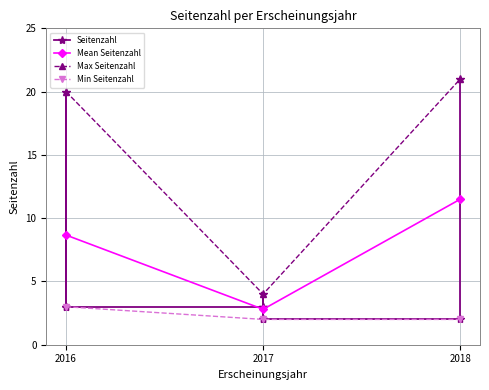

Reading left to right, transcribe all the data shown in this chart.

3	20	3	3	2	4	3	2	2	21